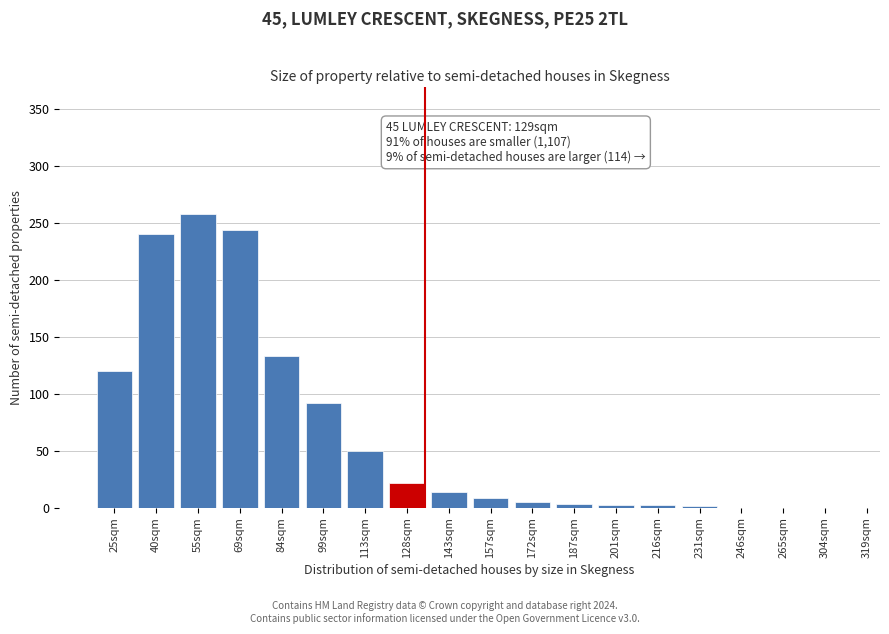

The chart shows a value of 133 at 84sqm. True or false?

True